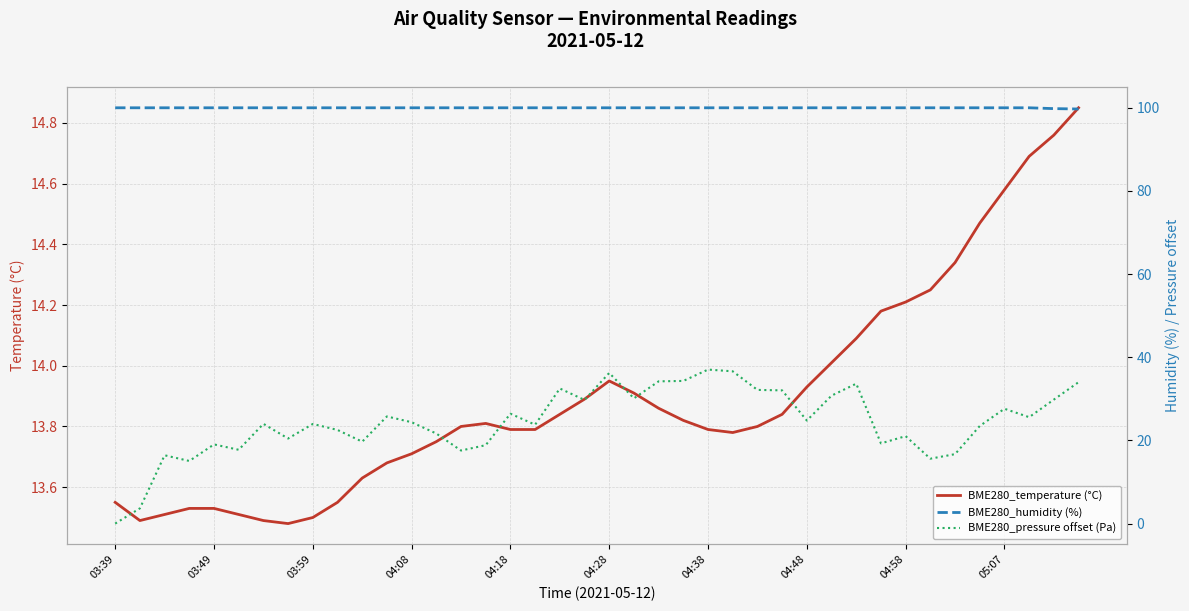

True or false: BME280_pressure offset (Pa) and BME280_humidity (%) intersect in this chart.

False